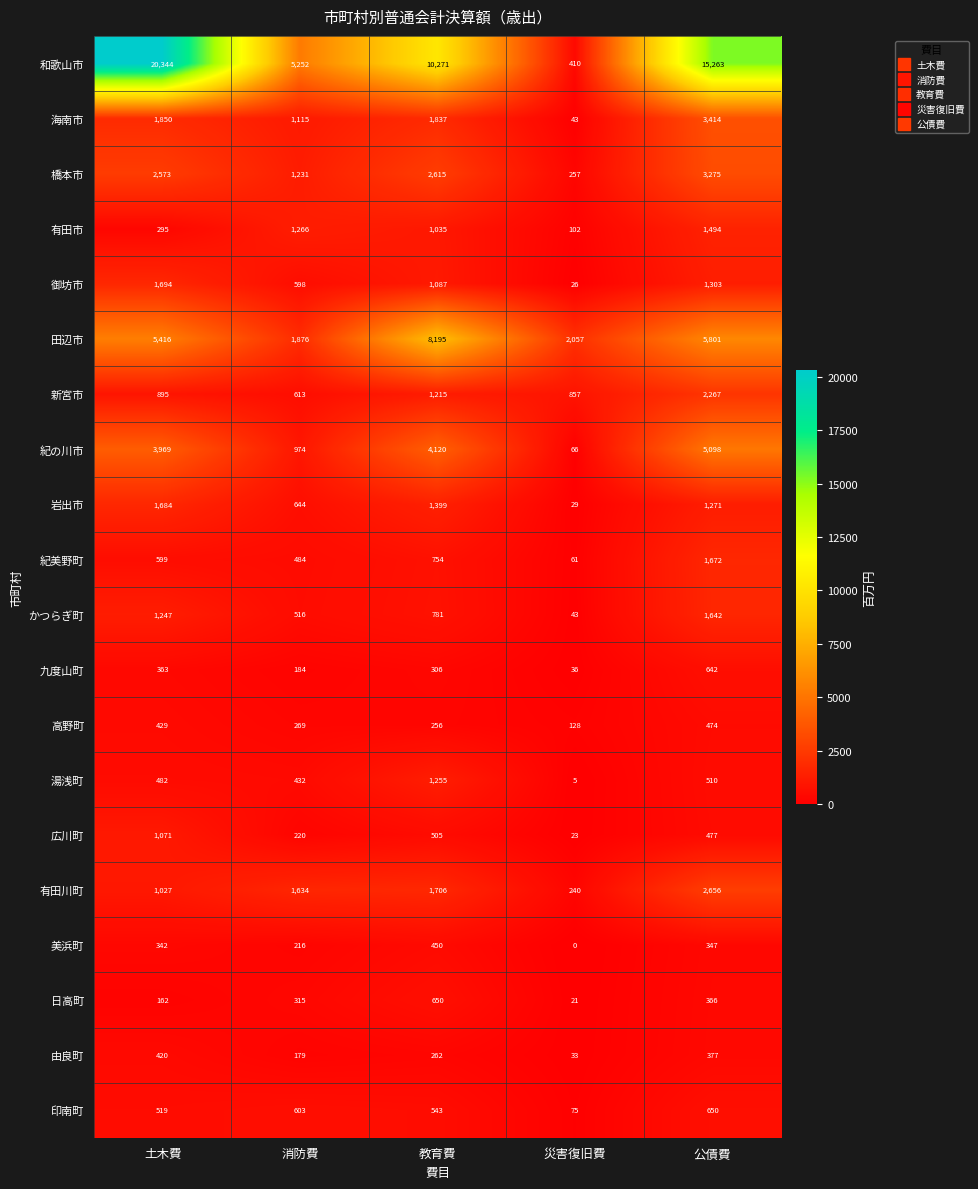

What is the average value of the 和歌山市 series?

10308